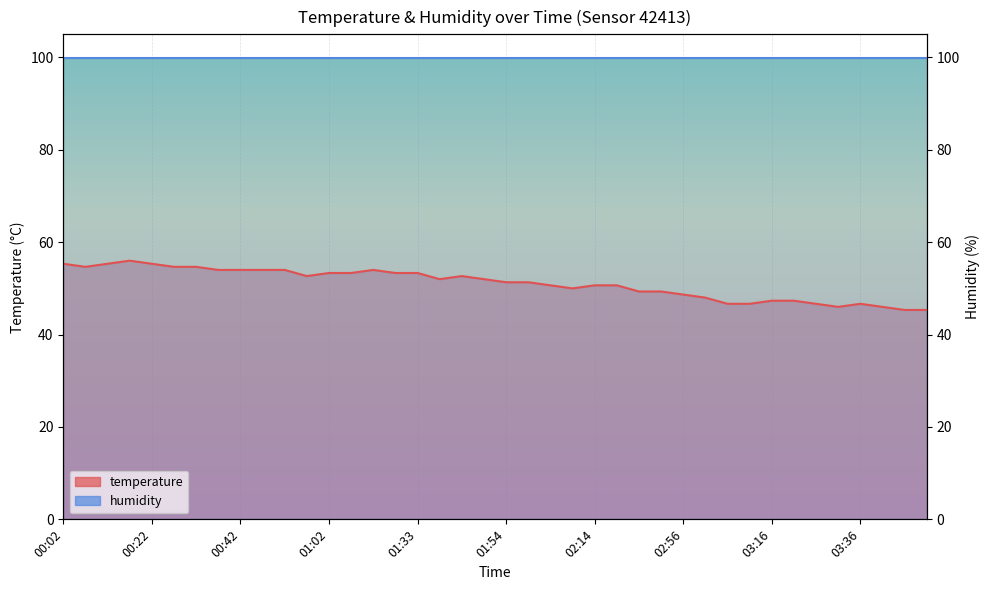

What is the average value?

51.1